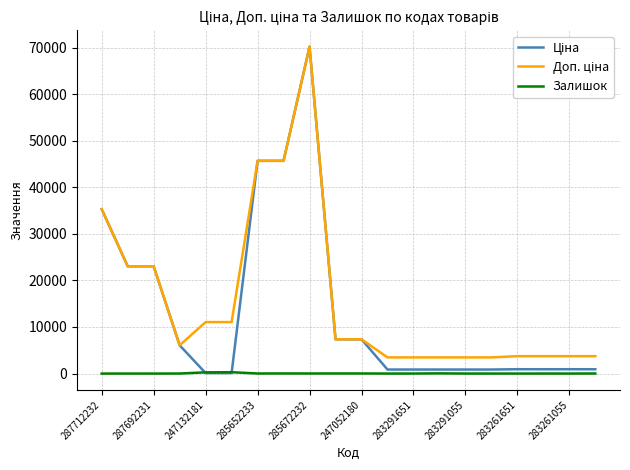

What is the maximum value shown in the chart?

70181.6